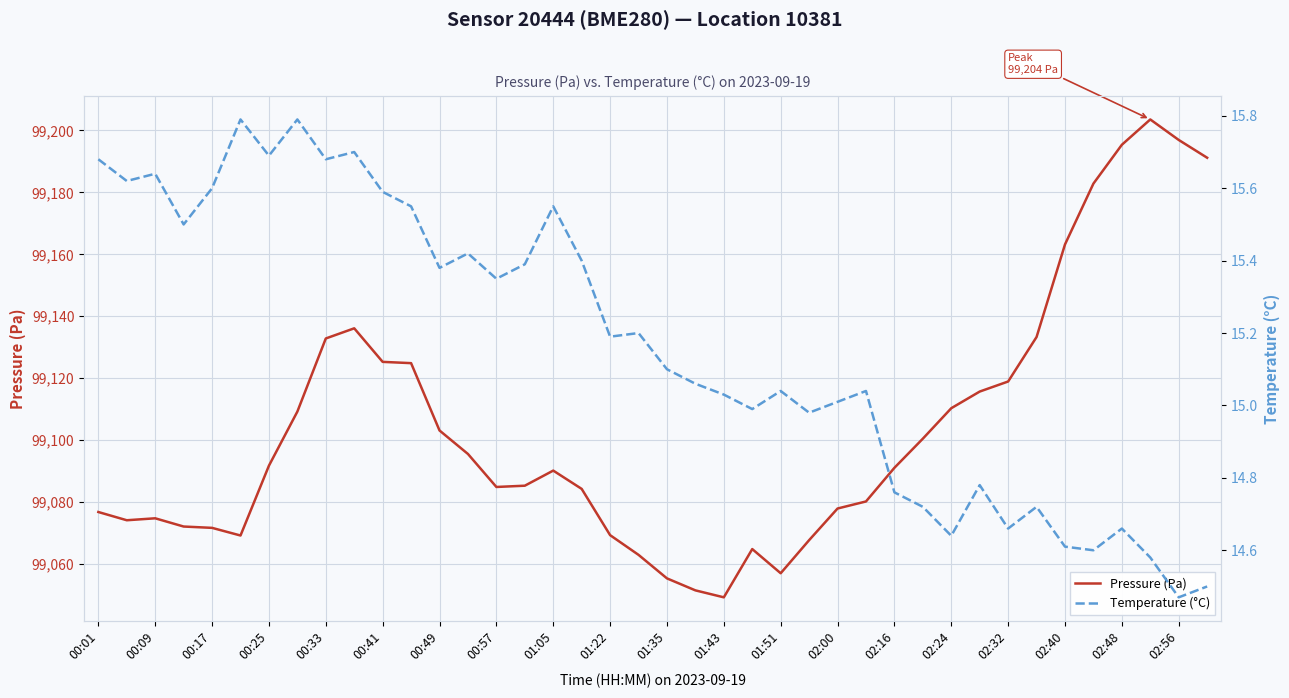

What is the sum of all Temperature (°C) values?

606.7